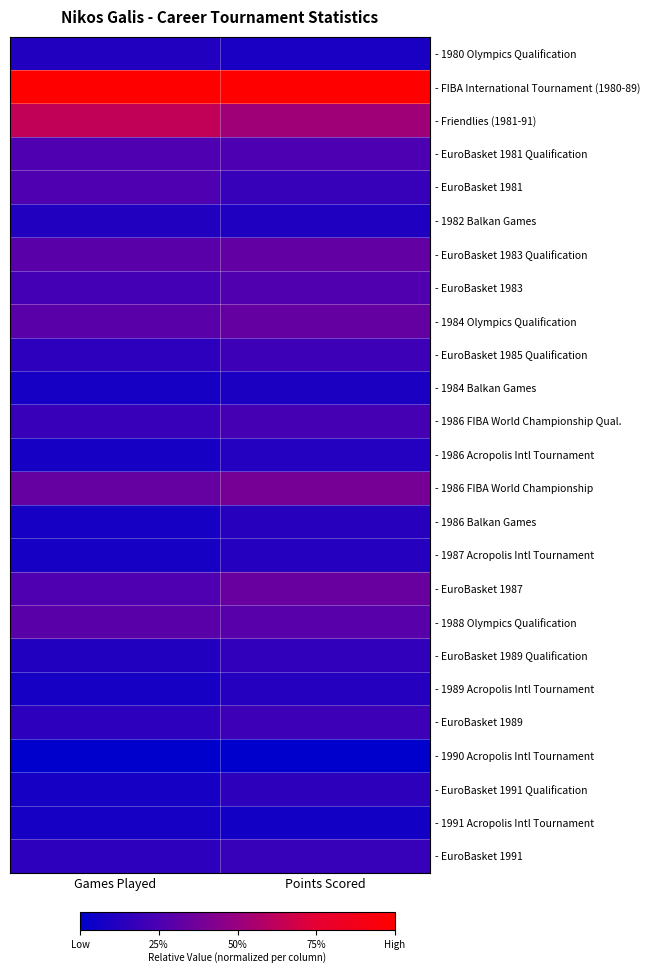

At how many categories does at least one series exceed 0?

2